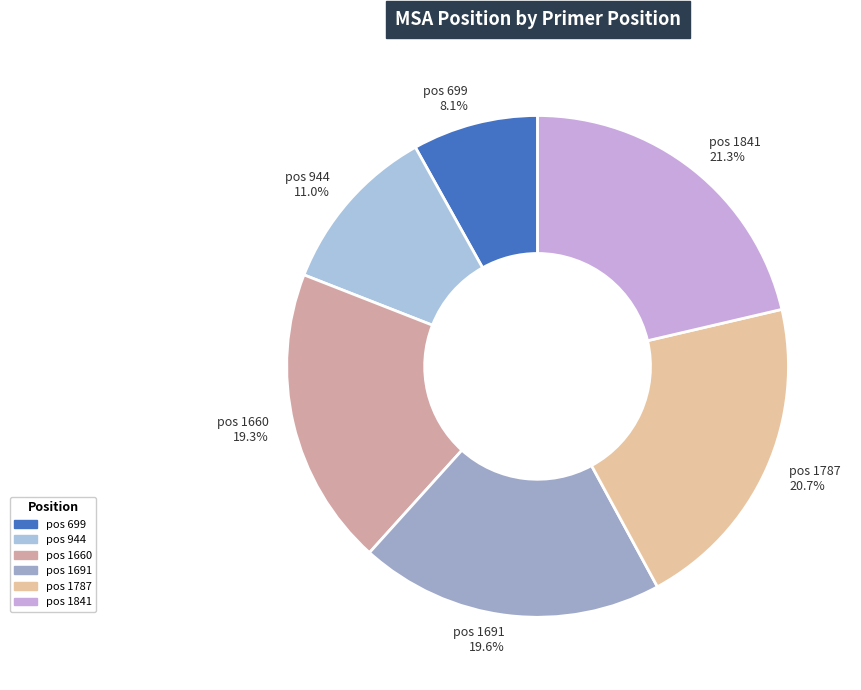

What is the largest slice in the pie chart?

pos 1841 21.3%